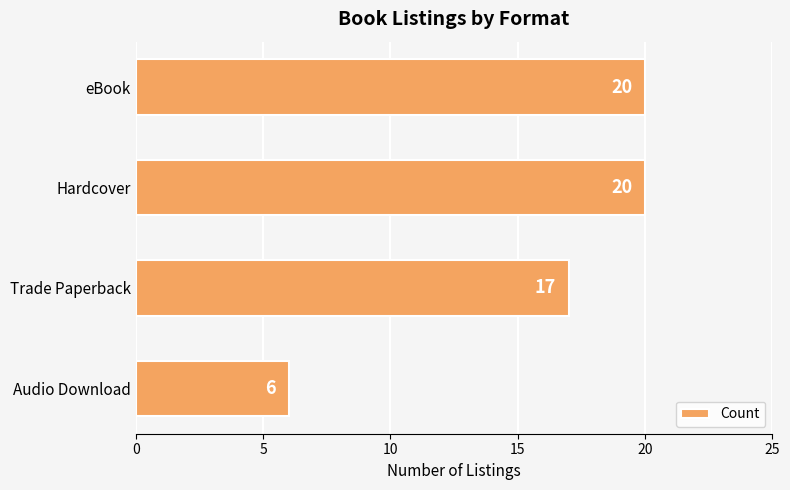

How many values are between 17 and 20?

3